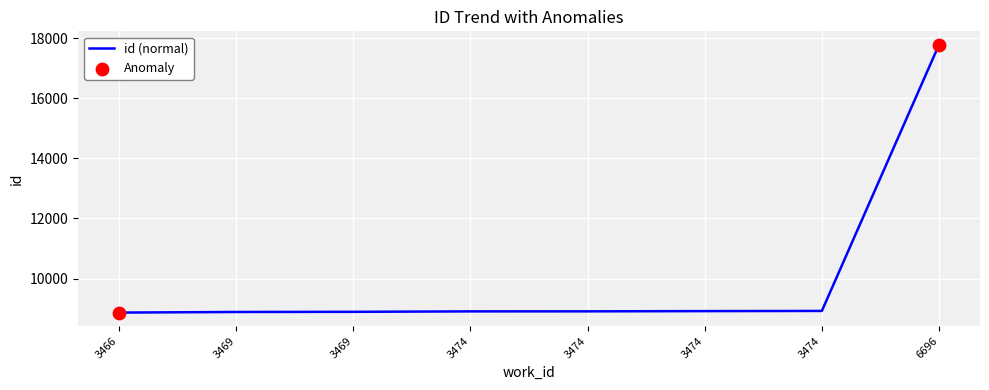

What is the ratio of the value at 3474 to the value at 3474?

1.0